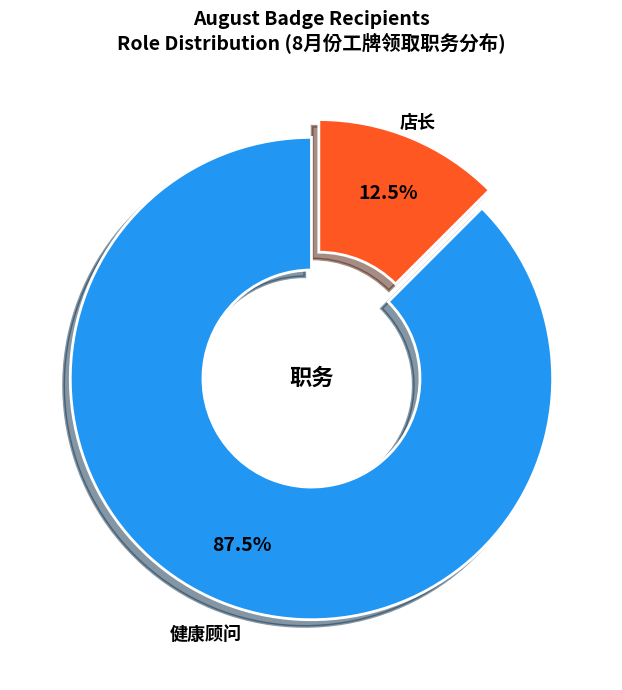

Is there a majority slice in this chart?

Yes